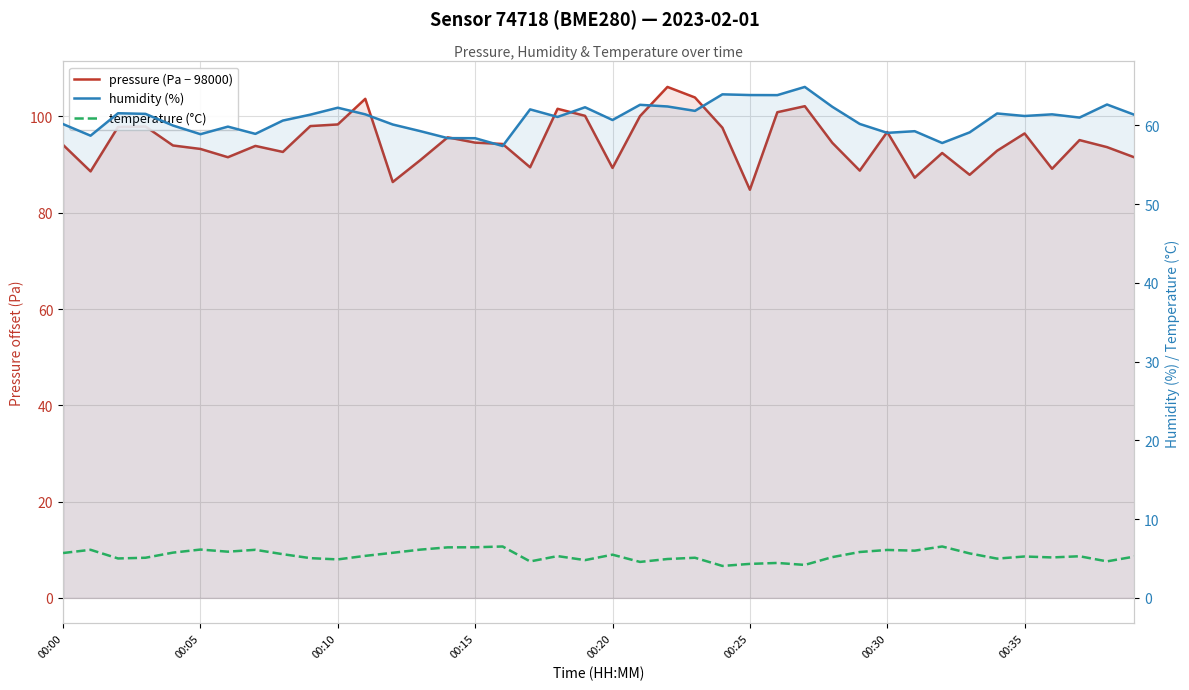

True or false: temperature (°C) and pressure (Pa − 98000) cross at least once.

False